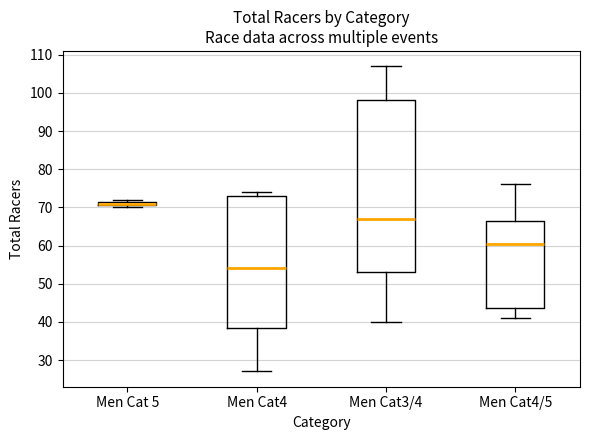

Where is the upper edge of the box for Men Cat 5 on the y-axis? The values are not printed on the chart, so give them approximately, as read against the axis.

72